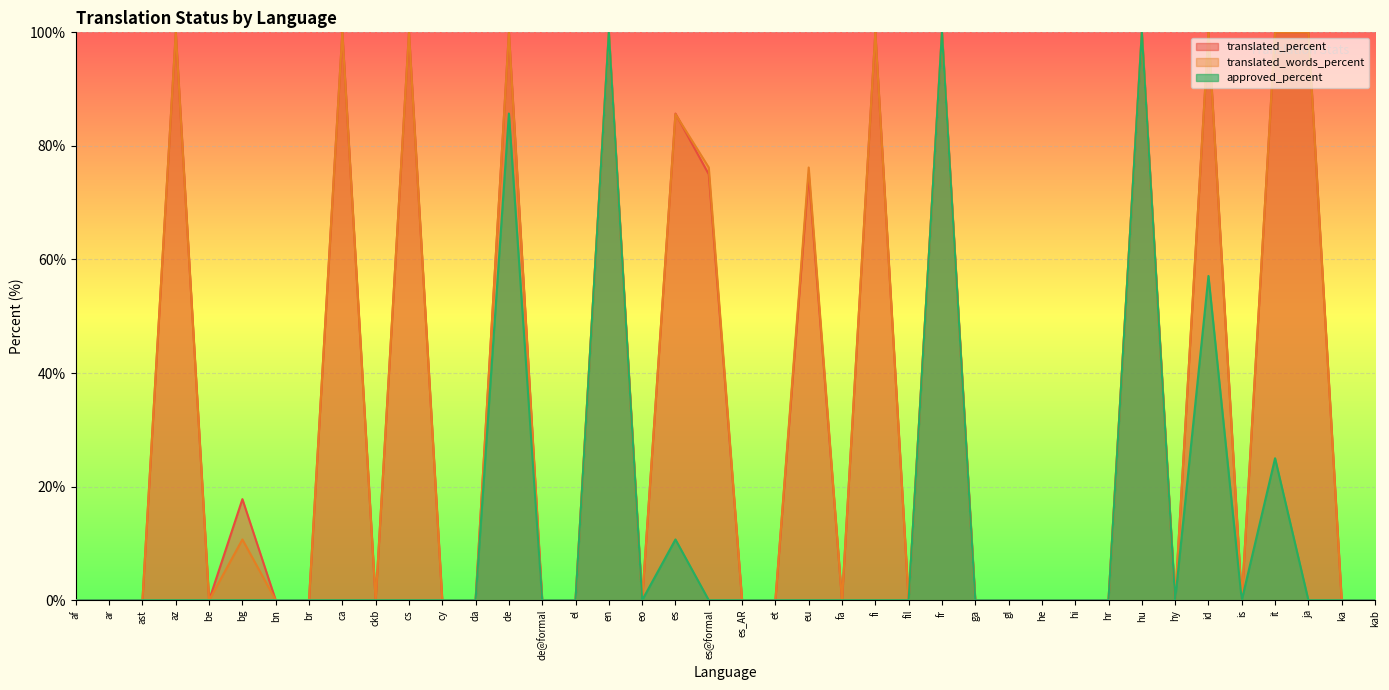

At which label does approved_percent reach its peak?

en